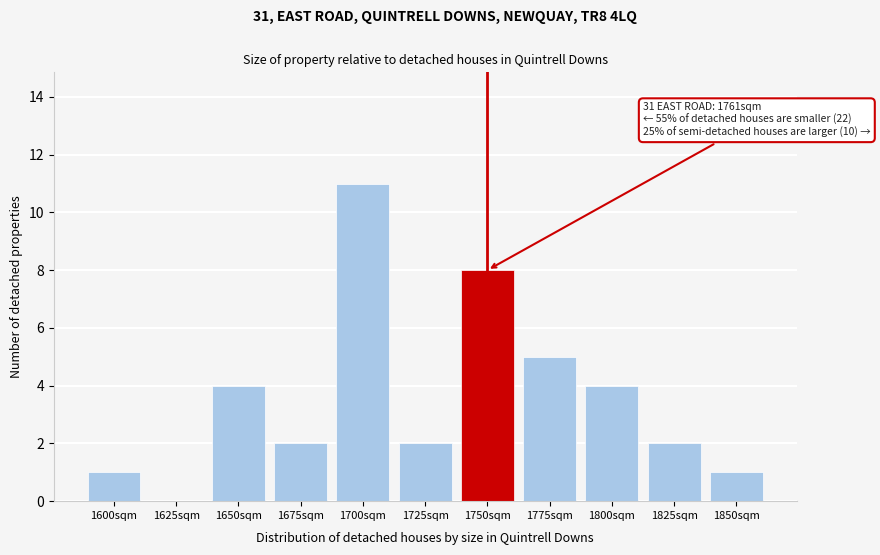

Reading left to right, transcribe all the data shown in this chart.

1600sqm=1	1625sqm=0	1650sqm=4	1675sqm=2	1700sqm=11	1725sqm=2	1750sqm=8	1775sqm=5	1800sqm=4	1825sqm=2	1850sqm=1